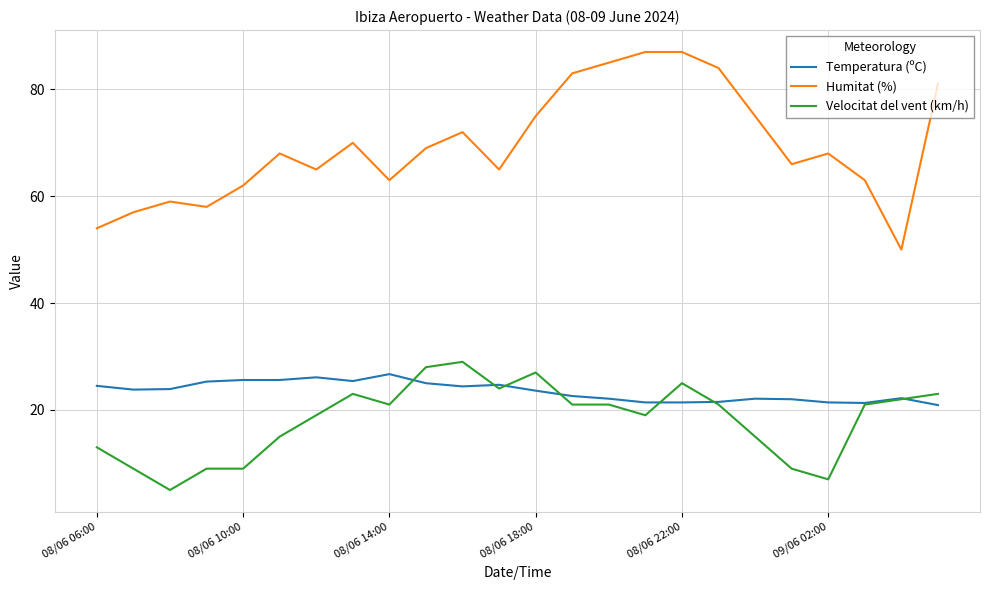

What is the difference between the second highest and minimum values in the Velocitat del vent (km/h) series?

23.0